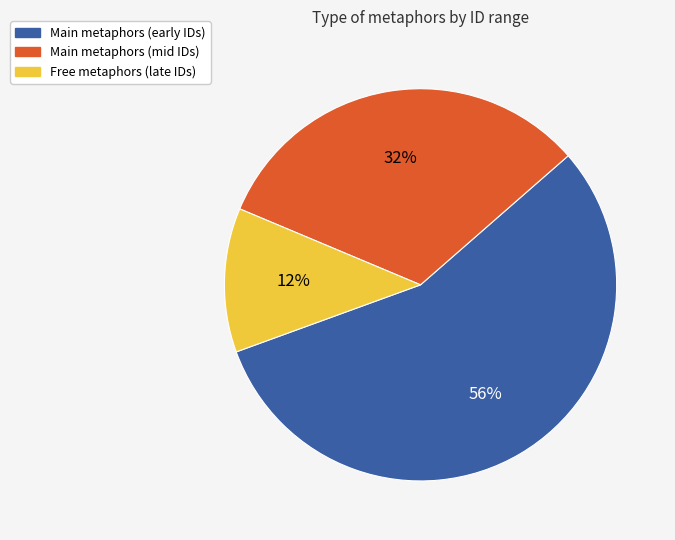

Is there a majority slice in this chart?

Yes